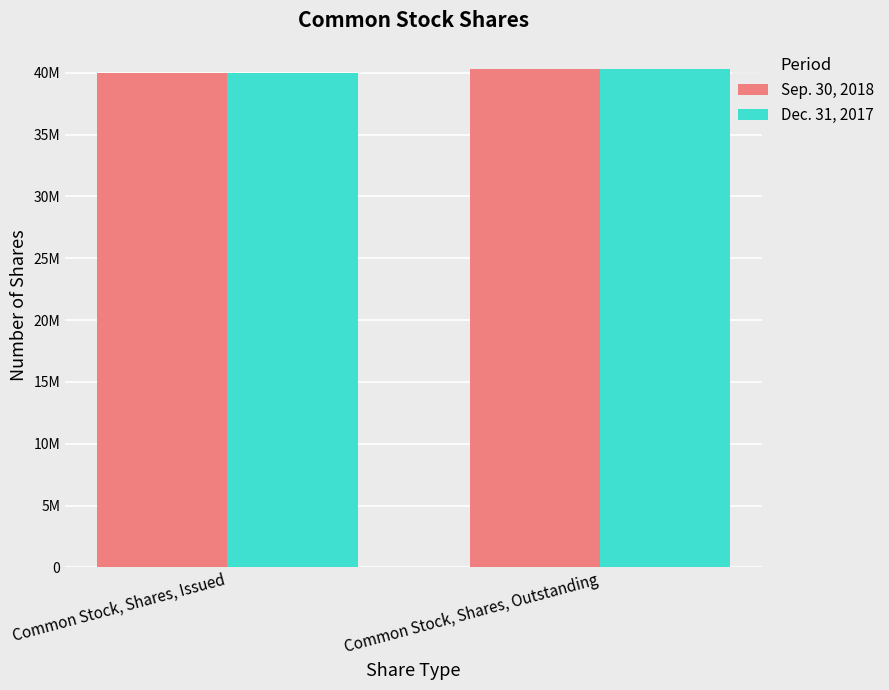

Which series has the largest range (max minus min)?

Sep. 30, 2018